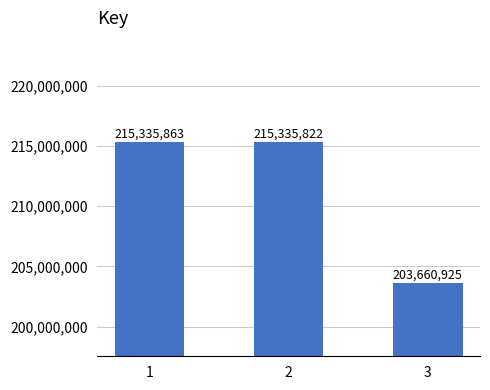

What is the minimum value shown in the chart?

203660925